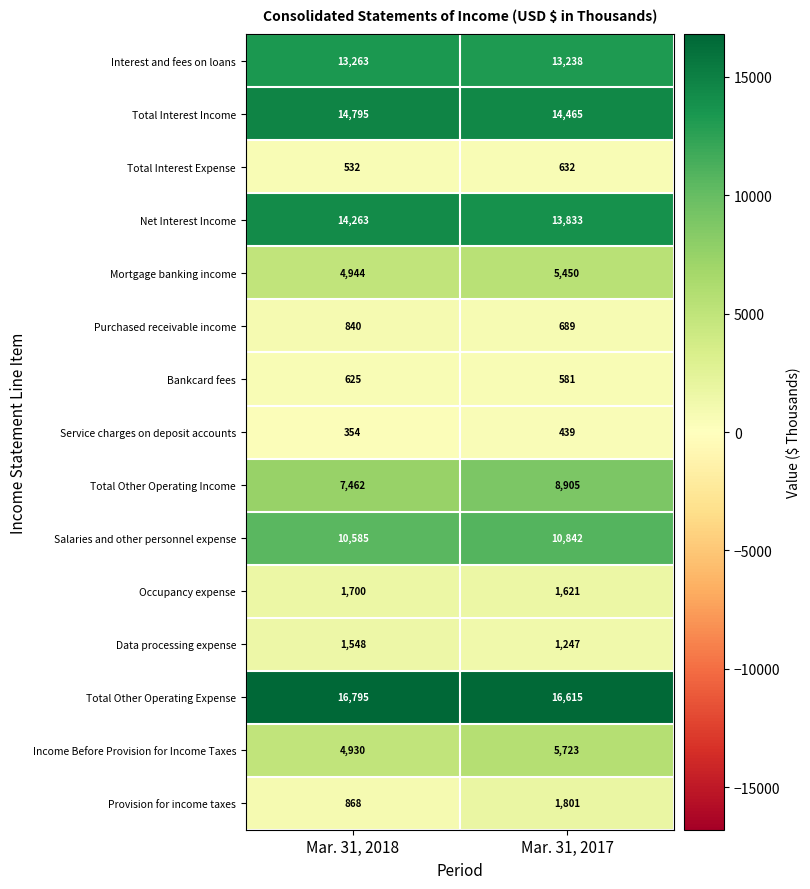

Reading left to right, extract all data points from this chart.

Interest and fees on loans: 13263	13238
Total Interest Income: 14795	14465
Total Interest Expense: 532	632
Net Interest Income: 14263	13833
Mortgage banking income: 4944	5450
Purchased receivable income: 840	689
Bankcard fees: 625	581
Service charges on deposit accounts: 354	439
Total Other Operating Income: 7462	8905
Salaries and other personnel expense: 10585	10842
Occupancy expense: 1700	1621
Data processing expense: 1548	1247
Total Other Operating Expense: 16795	16615
Income Before Provision for Income Taxes: 4930	5723
Provision for income taxes: 868	1801